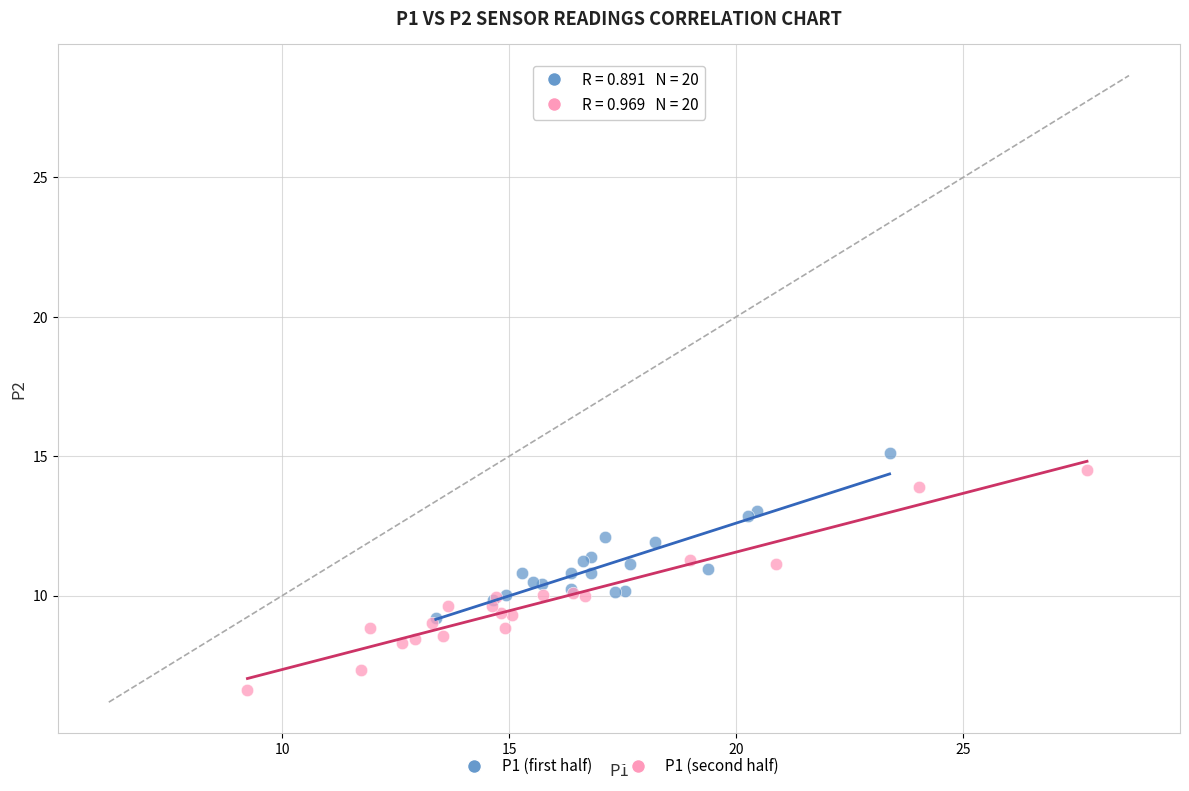

Which series contains the lowest Y value?

P1 (second half)